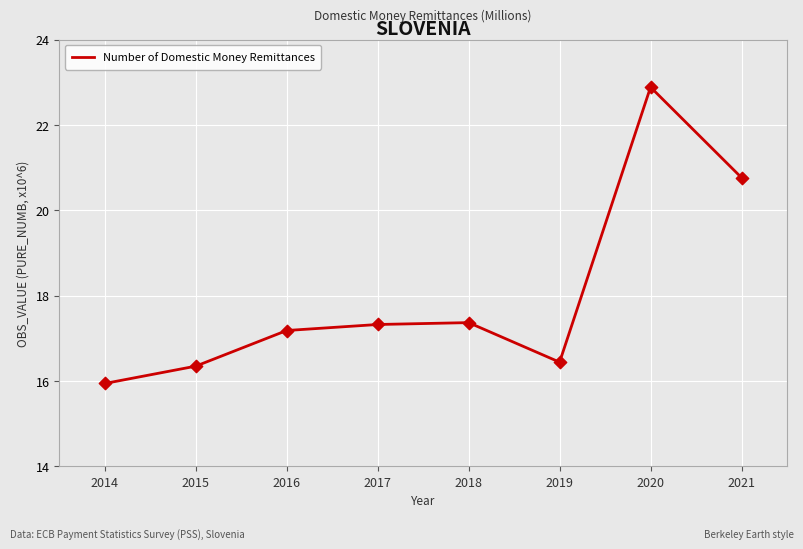

Between 2016 and 2017, which is larger?

2017